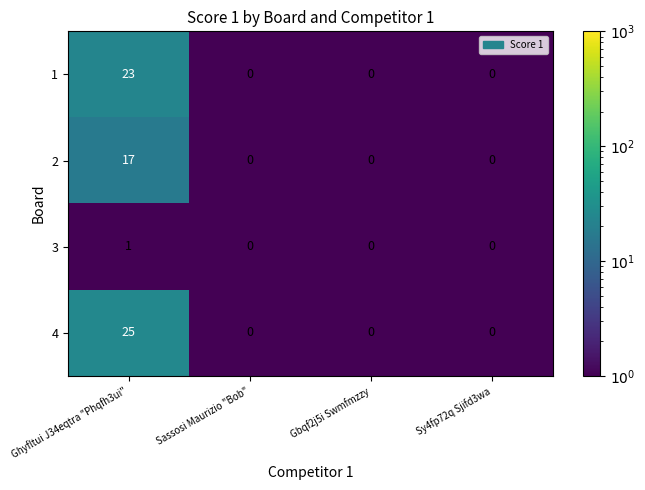

The 3 series shows 1 at Sy4fp72q Sjifd3wa. True or false?

False